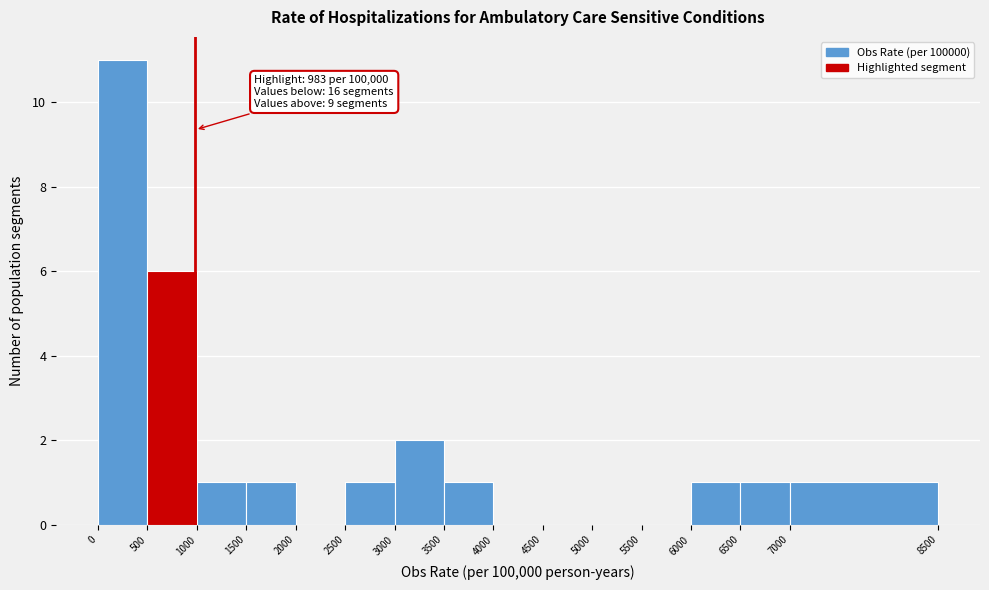

Which range on the x-axis has the tallest bar?

0 to 500